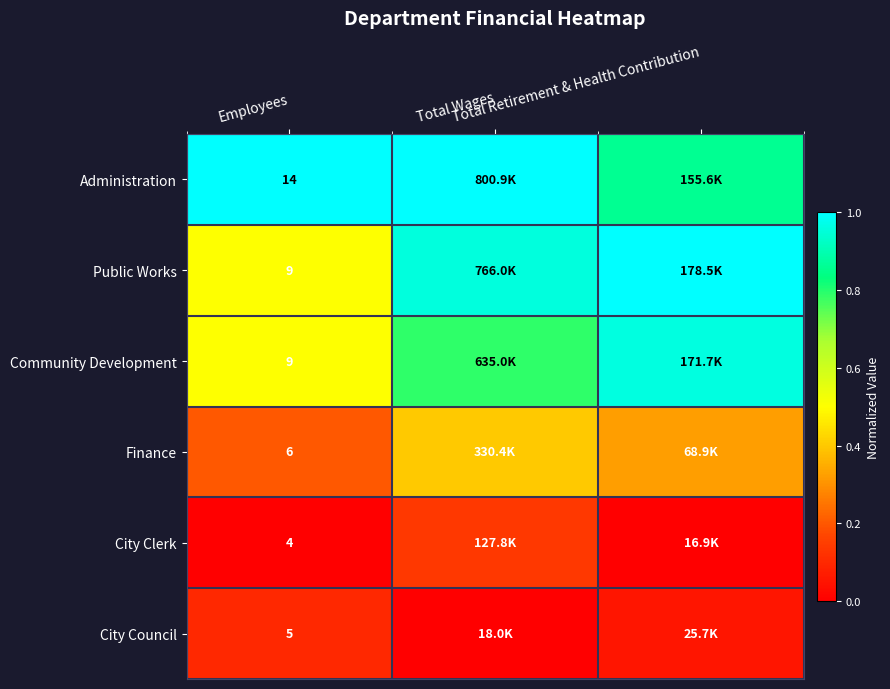

Rank the categories by City Clerk value from lowest to highest.

Employees, Total Retirement & Health Contribution, Total Wages